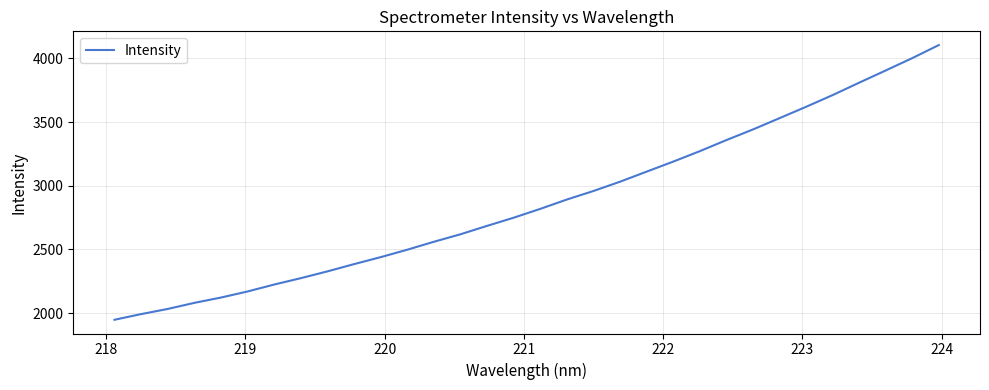

What is the smallest value displayed?

1947.5